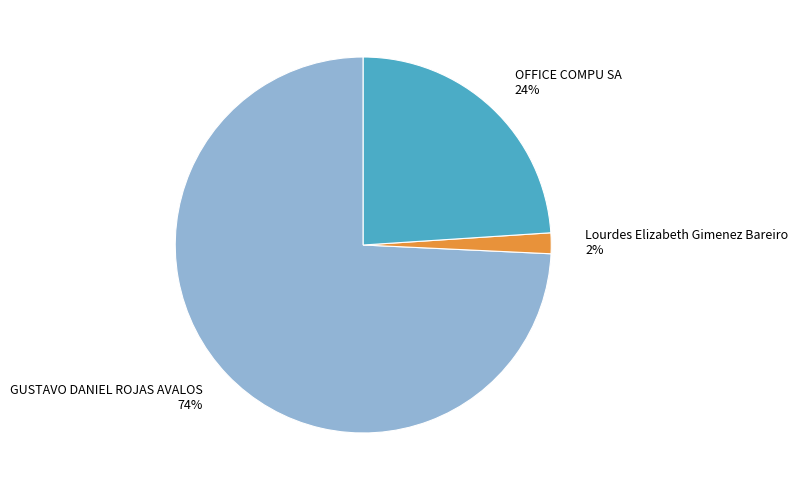

To the nearest percent, what is the combined percentage of Lourdes Elizabeth Gimenez Bareiro and OFFICE COMPU SA?

26%